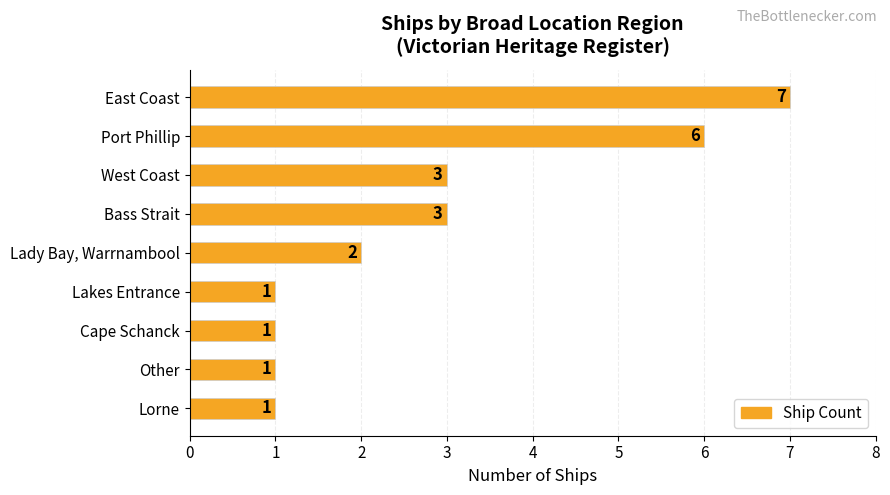

What position from the bottom is West Coast?

7